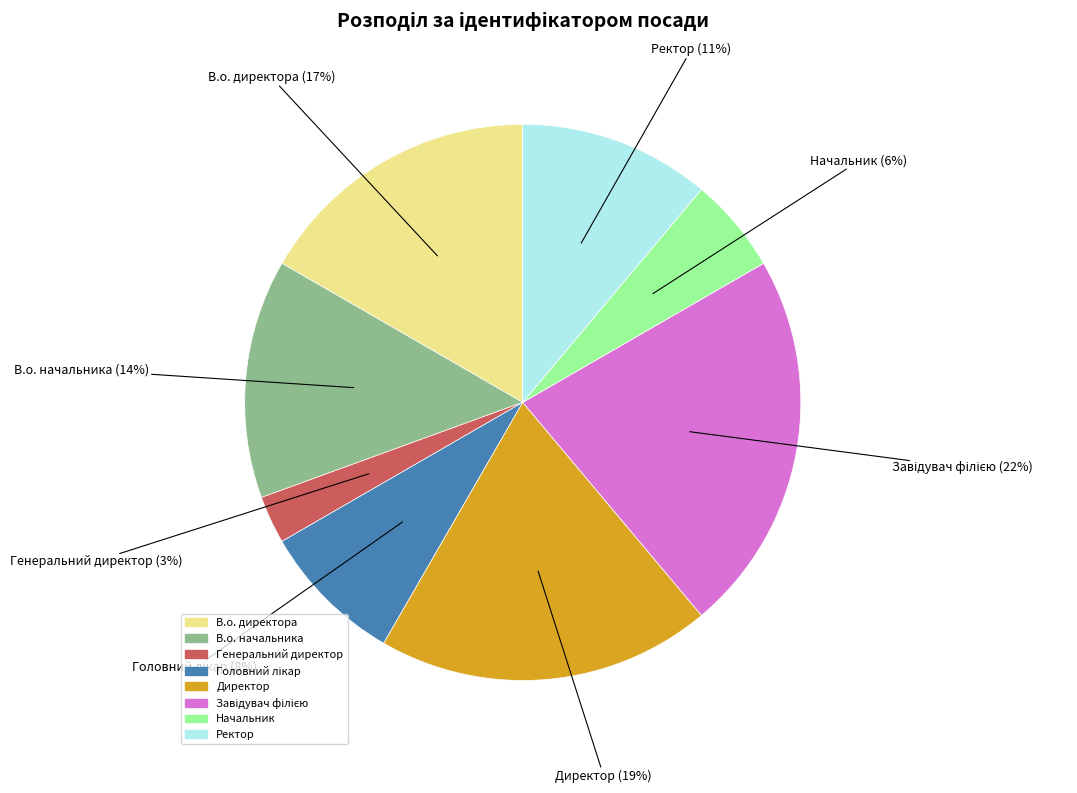

How many segments does this pie chart have?

8